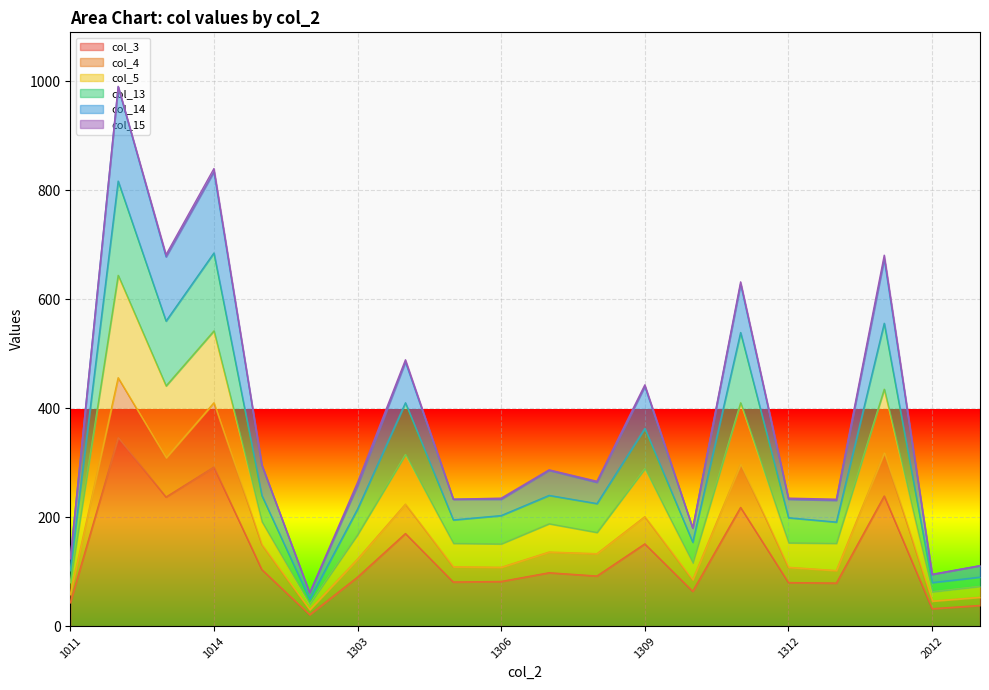

Where does the col_5 series first go above 172?

1012